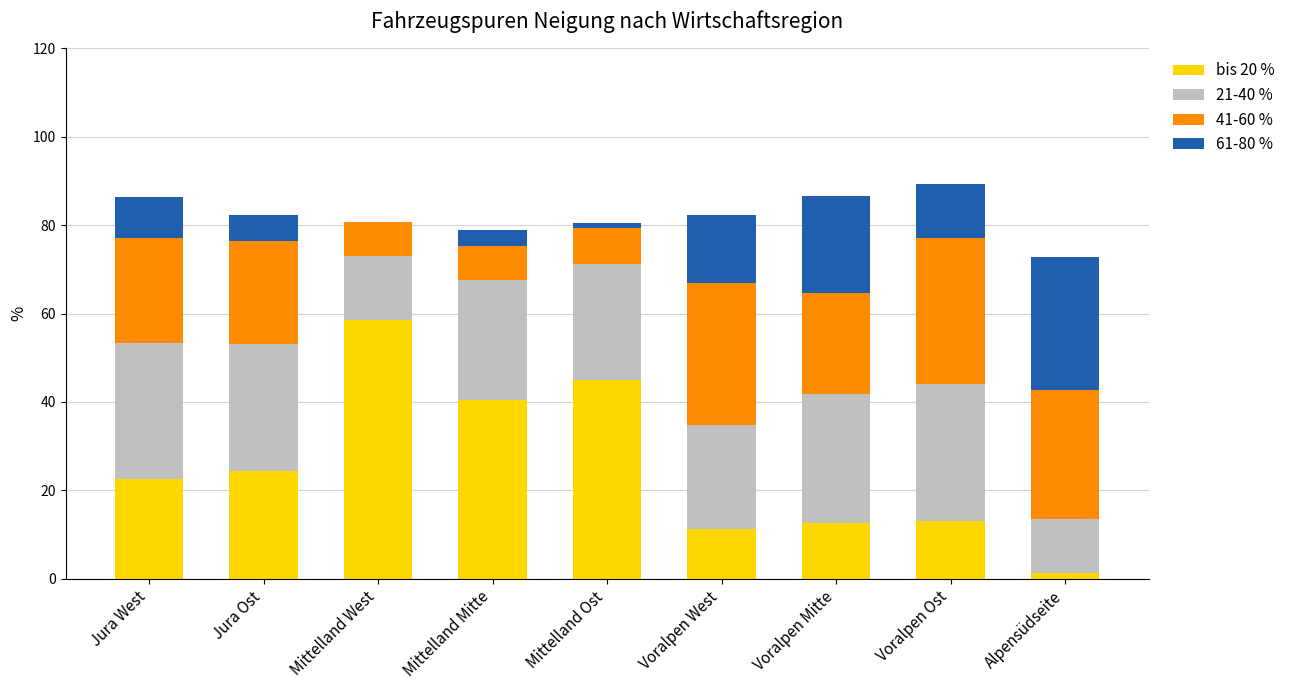

What are all the series names shown in the legend?

bis 20 %, 21-40 %, 41-60 %, 61-80 %